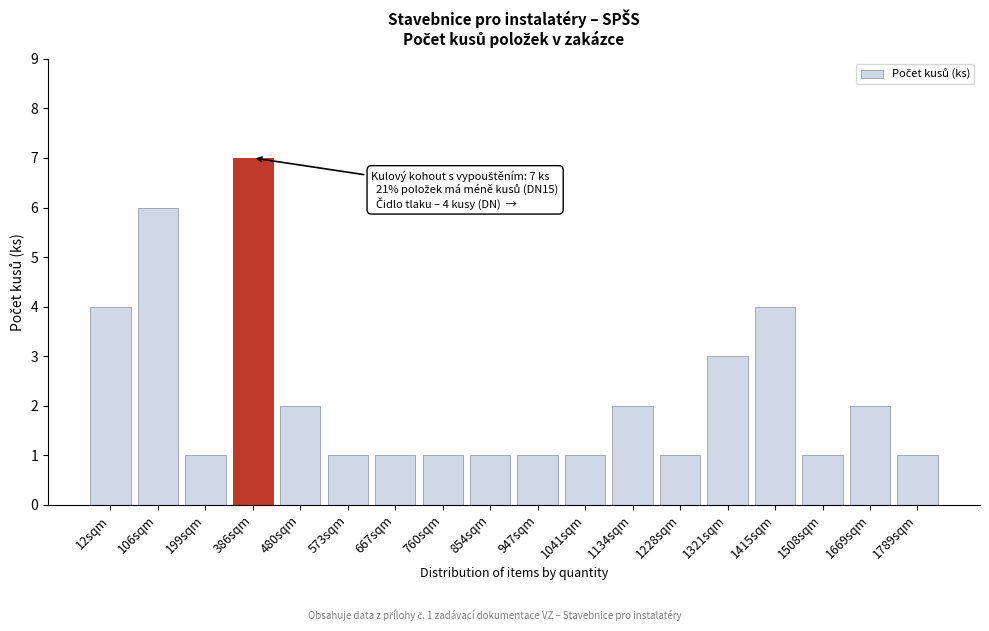

Reading left to right, list all the values displayed in this chart.

4	6	1	7	2	1	1	1	1	1	1	2	1	3	4	1	2	1